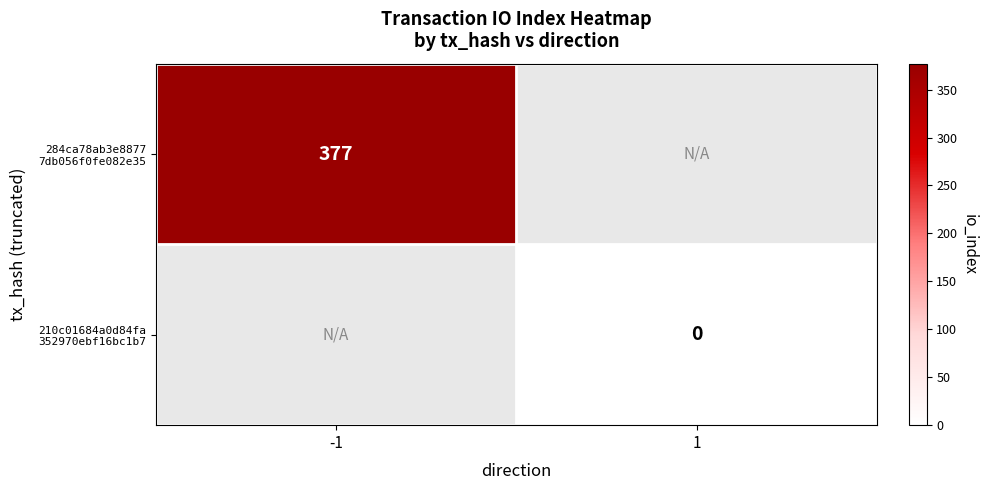

At which label does 210c01684a0d84fa 352970ebf16bc1b7 reach its minimum?

-1